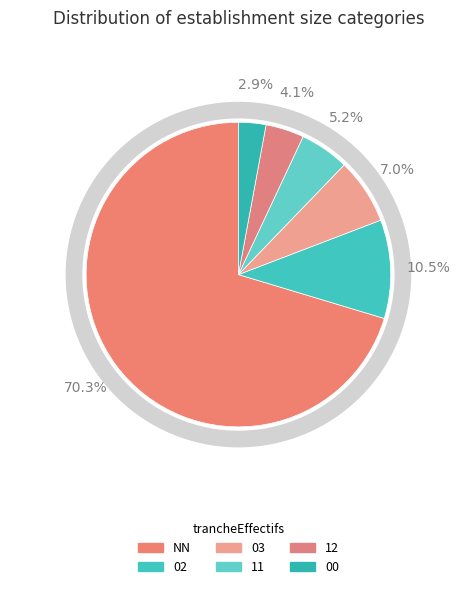

Is it true that 11 is 5% of the pie?

True